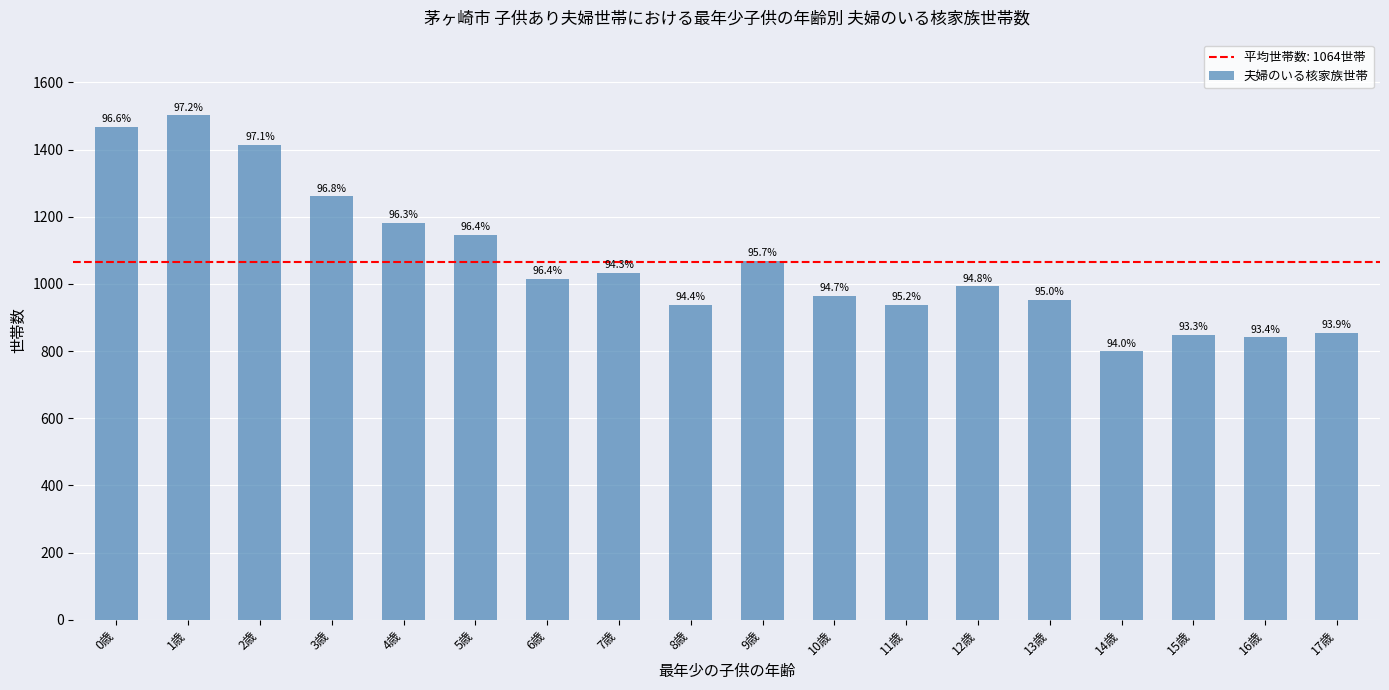

Rank the categories by value from highest to lowest.

1歳, 0歳, 2歳, 3歳, 4歳, 5歳, 9歳, 7歳, 6歳, 12歳, 10歳, 13歳, 8歳, 11歳, 17歳, 15歳, 16歳, 14歳